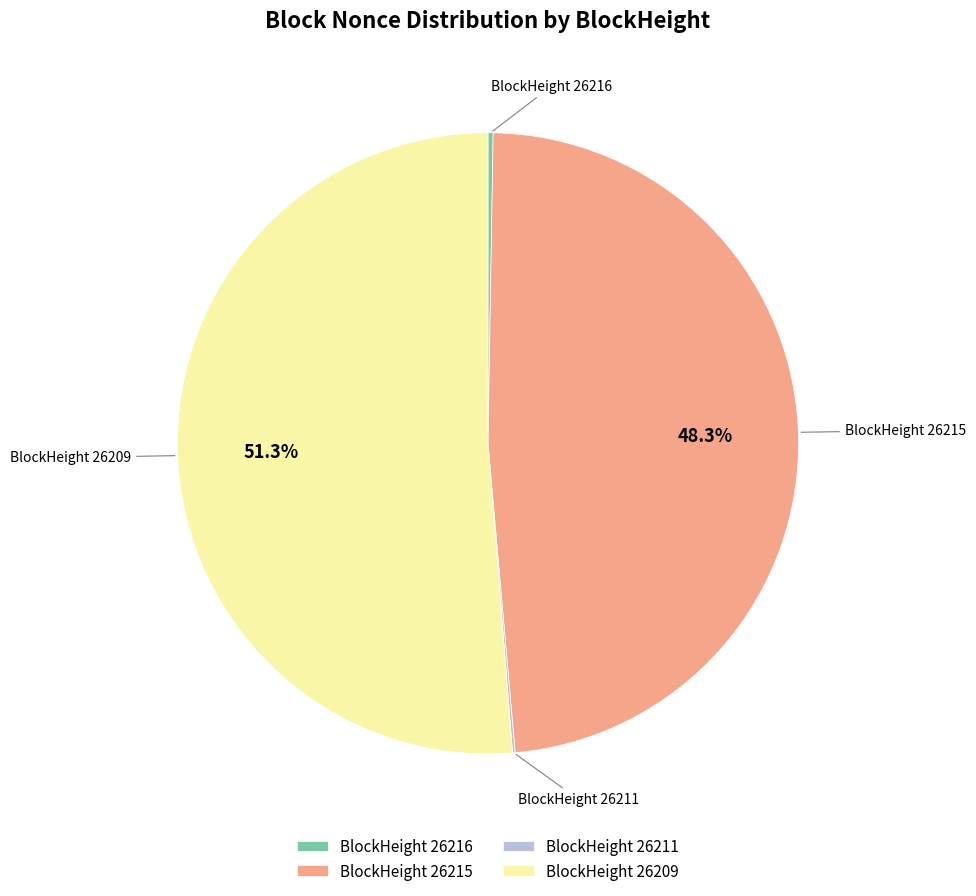

Is the sum of BlockHeight 26215 and BlockHeight 26209 greater than half?

Yes